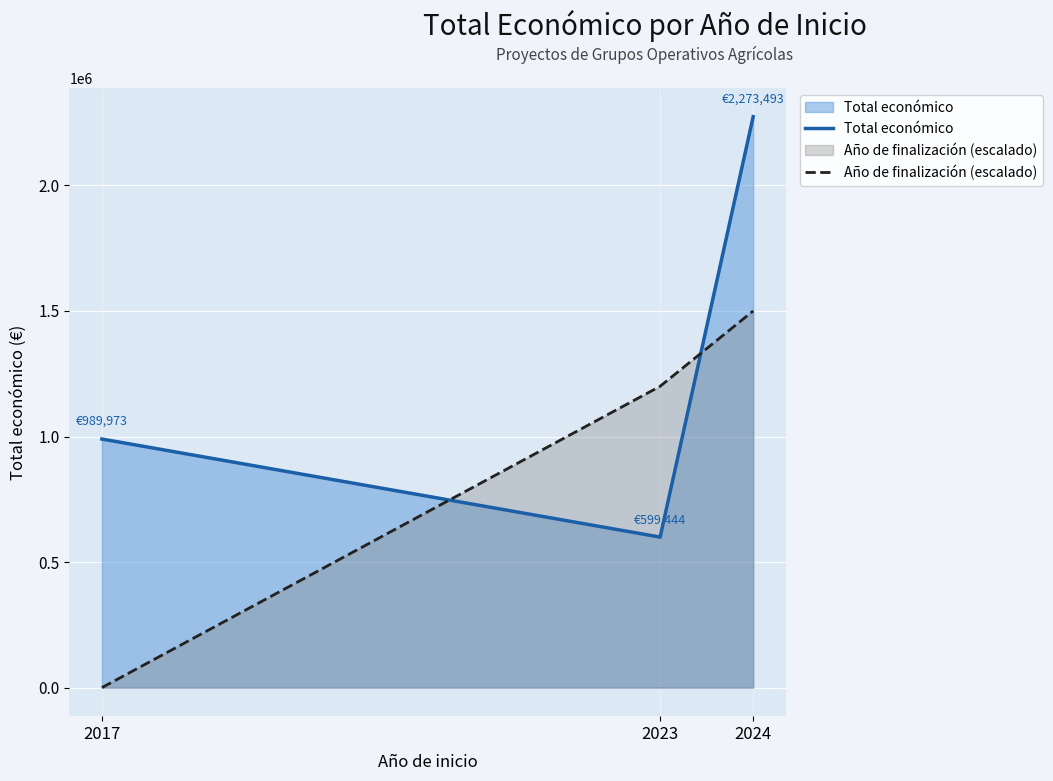

True or false: Total económico has a value of 599444 at 2023.

True